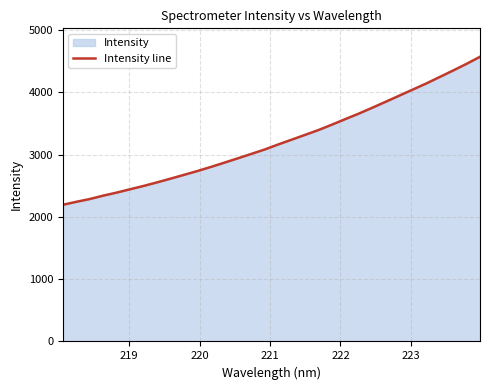

What is the smallest value displayed?

2194.8